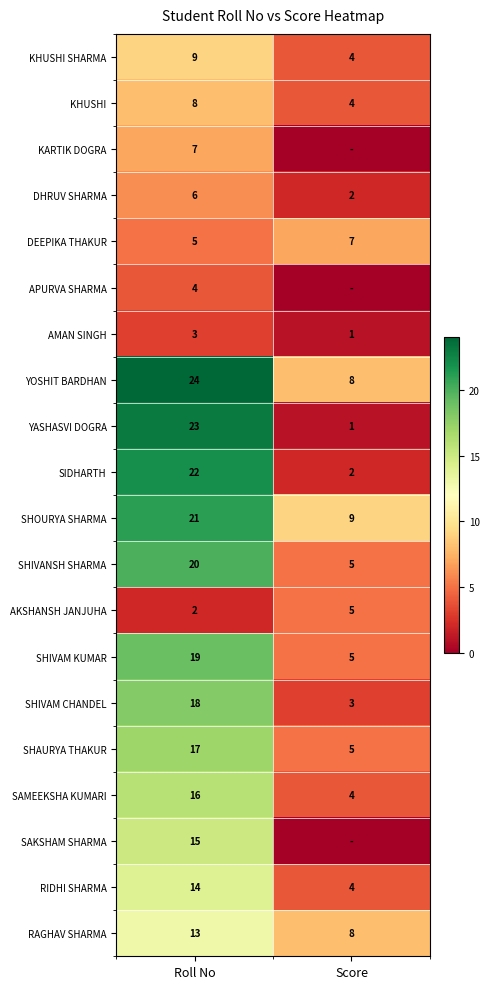

The RIDHI SHARMA series shows 14 at Roll No. True or false?

True